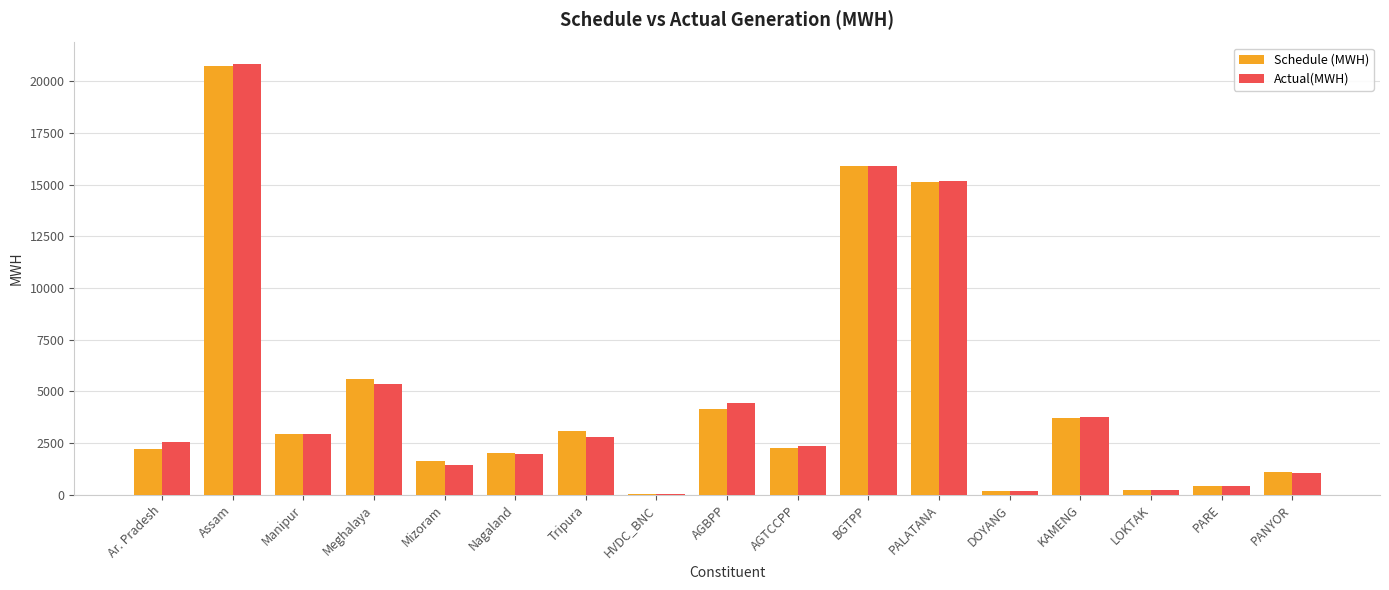

How many values in the Schedule (MWH) series exceed 2265?

9